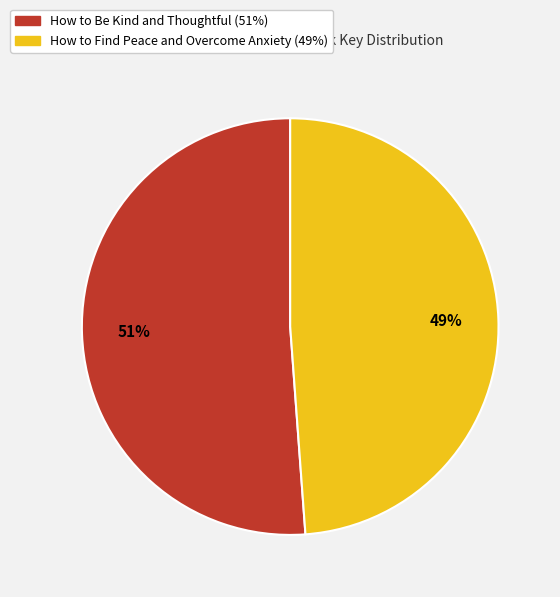

Rank the categories by value from highest to lowest.

How to Be Kind and Thoughtful, How to Find Peace and Overcome Anxiety